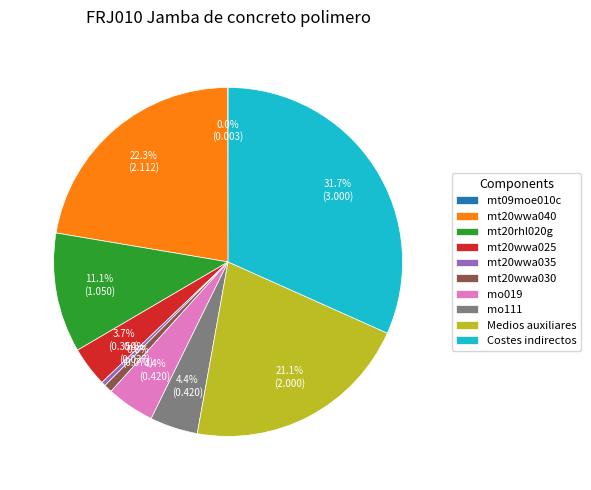

Which slice is the largest?

Costes indirectos